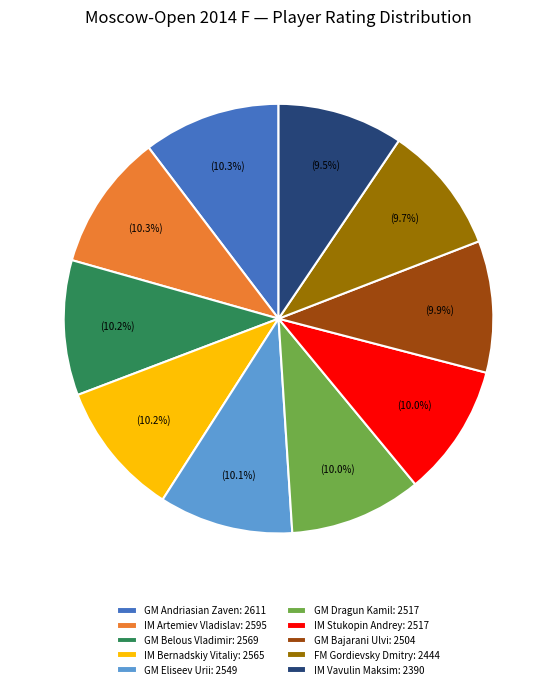

True or false: GM Belous Vladimir accounts for 1% of the total.

False